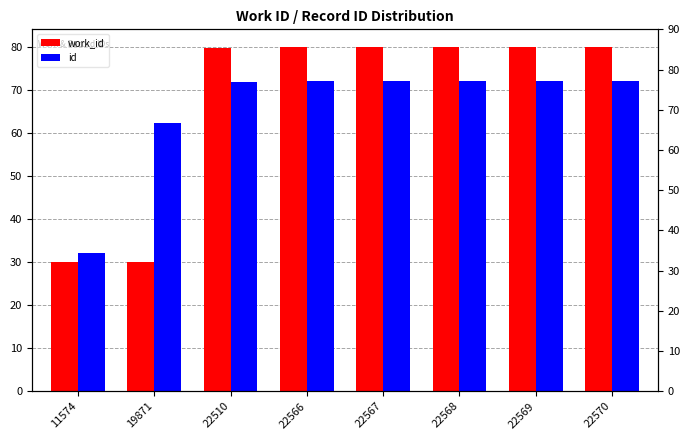

At which category is the sum across all series the highest?

22570